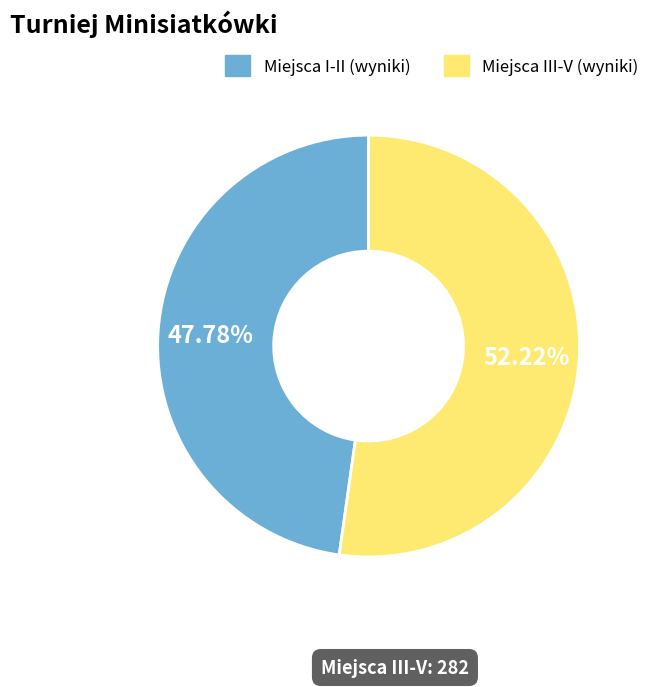

Is there any slice that represents more than half of the pie?

Yes